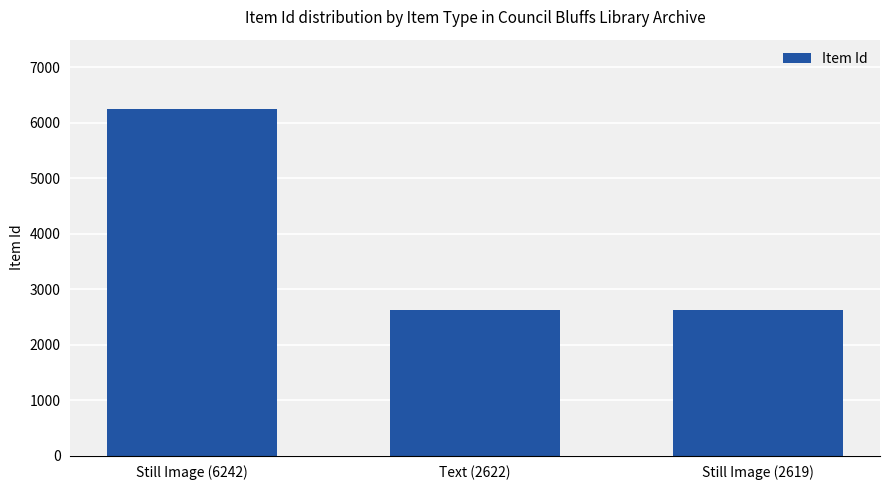

What is the value of the 3rd bar from the left?

2619